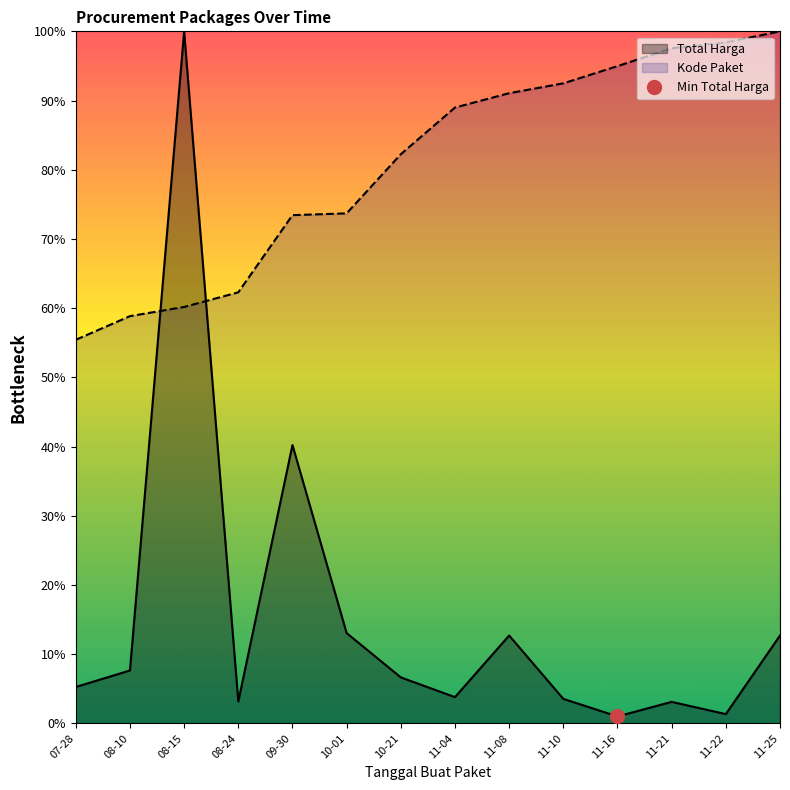

Where does the Total Harga series first go above 6?

08-10